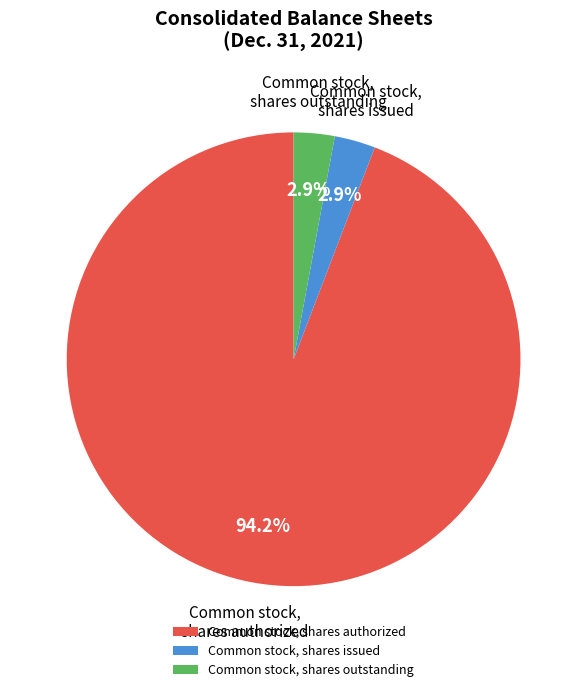

Is there any slice that represents more than half of the pie?

Yes